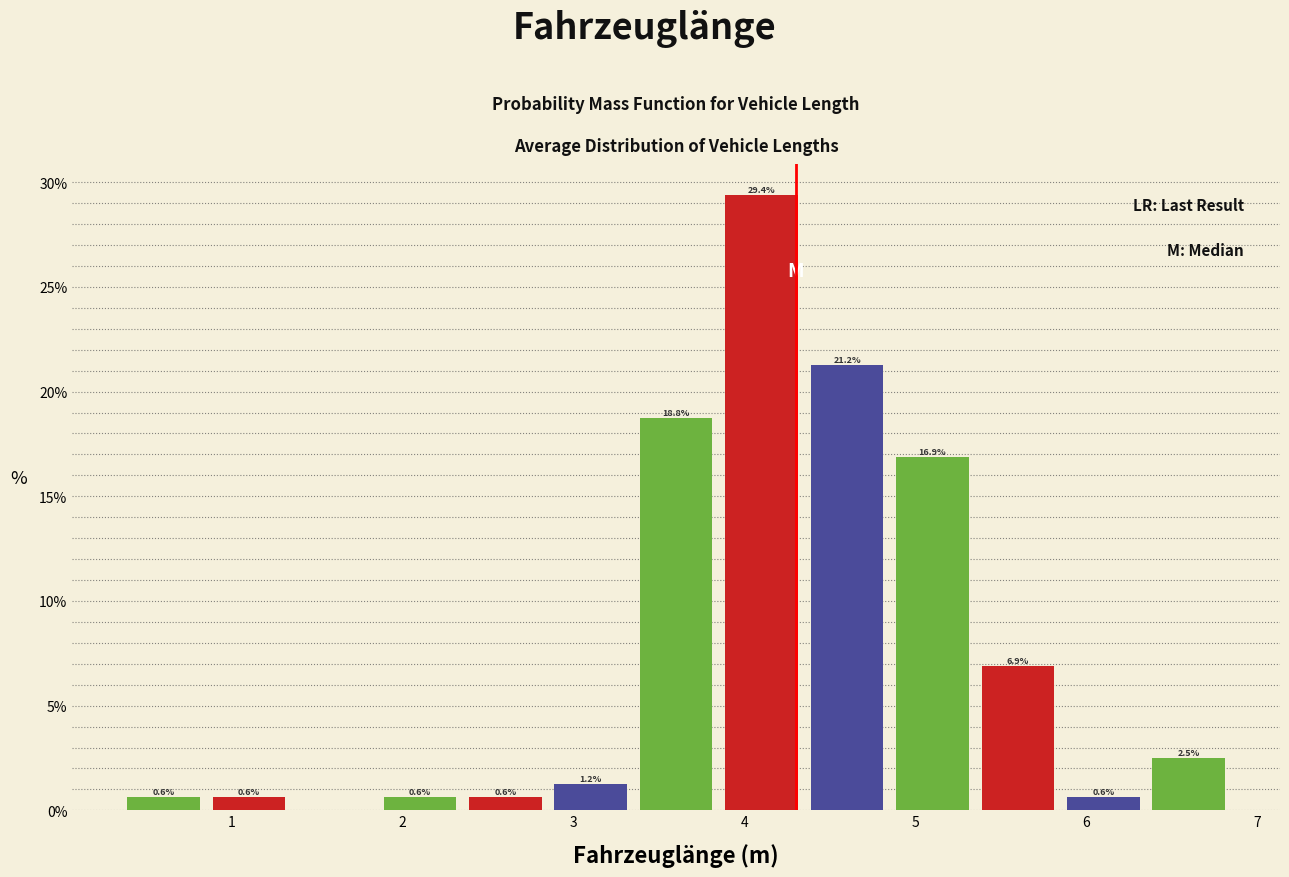

Which range on the x-axis has the tallest bar?

3.85 to 4.35